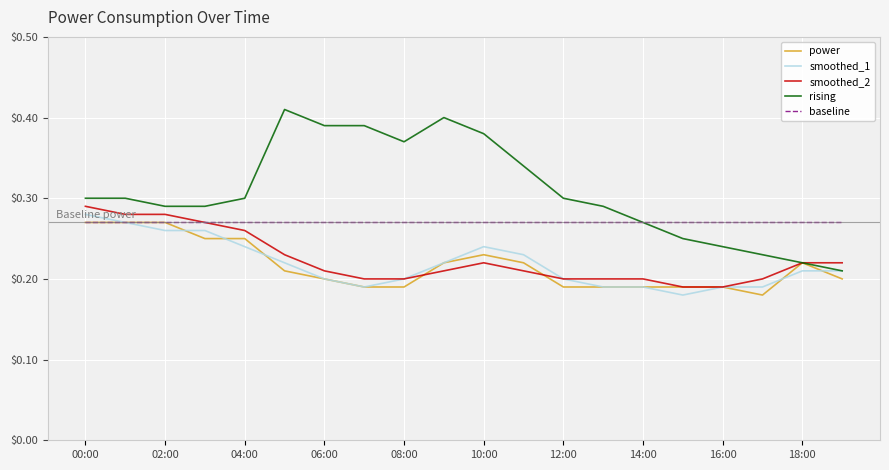

Is this an area chart (filled region under the line)?

No